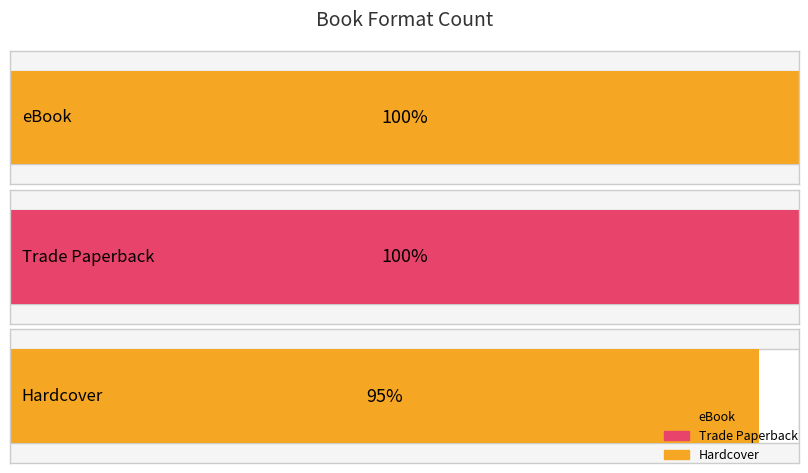

Rank the categories by value from lowest to highest.

Hardcover, eBook, Trade Paperback